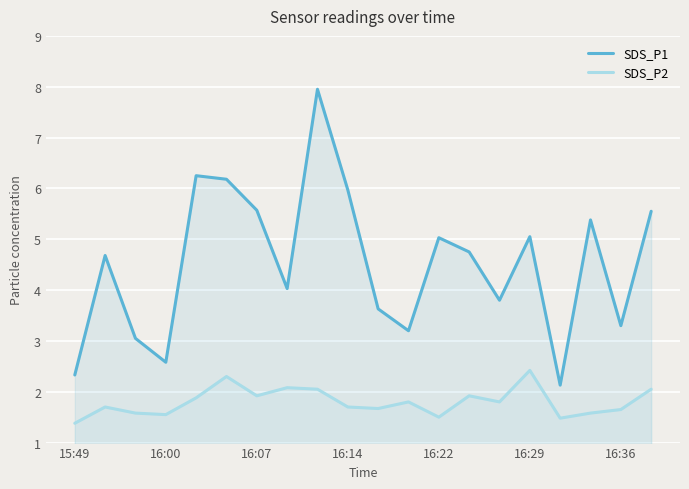

Which series has the largest total across all categories?

SDS_P1